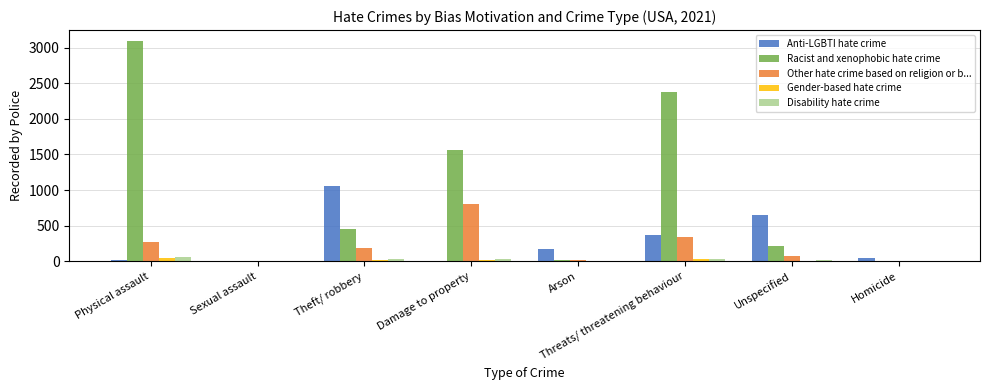

Which series has the largest total across all categories?

Racist and xenophobic hate crime